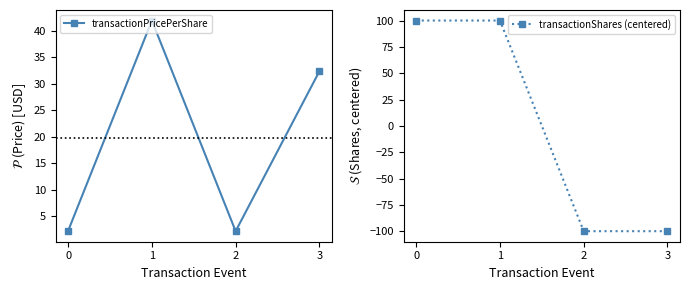

Rank the series at 2 from highest to lowest value.

transactionPricePerShare, transactionShares (centered)